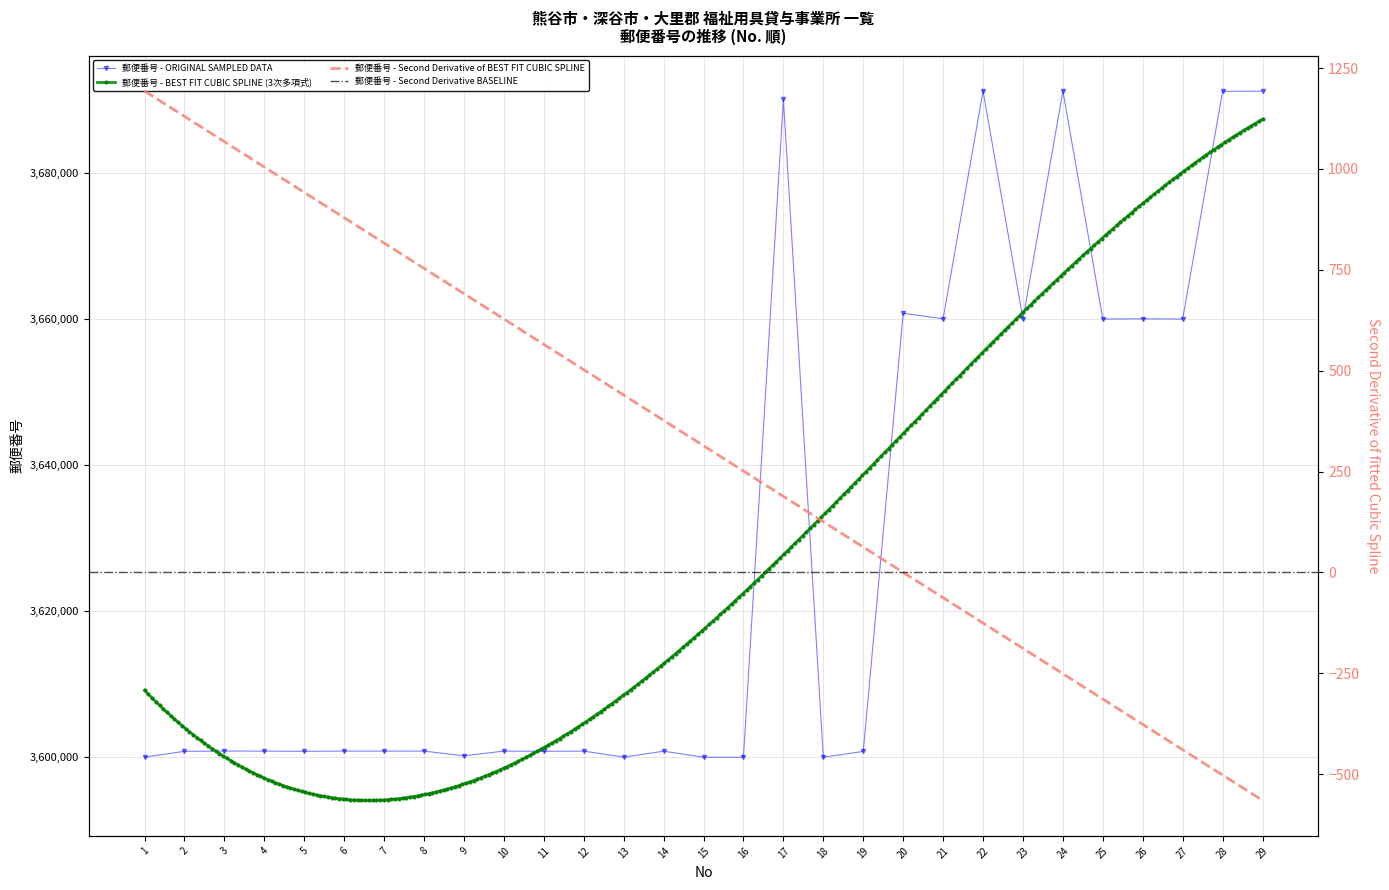

At which label does the data first exceed 3600846?

3